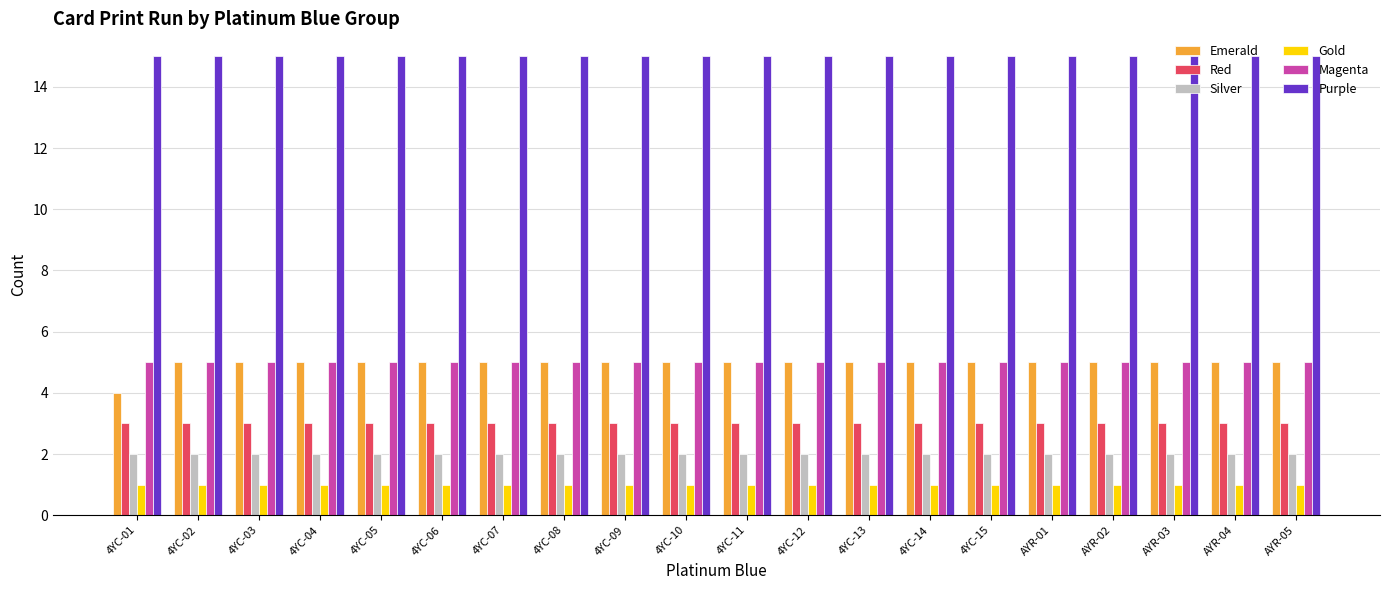

What is the sum of the Purple values at 4YC-12 and 4YC-01?

30